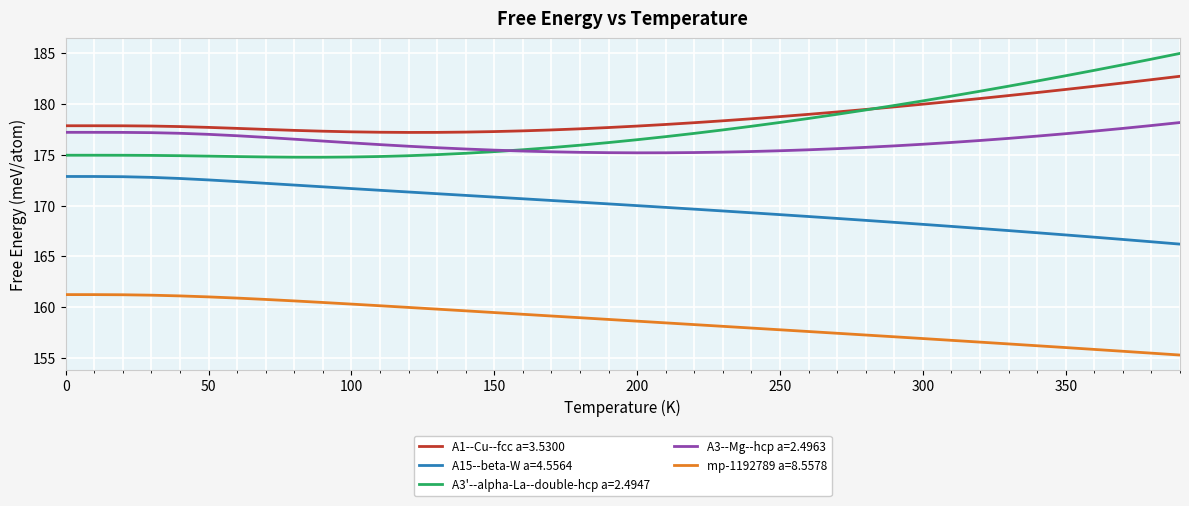

What is the smallest value displayed?

155.3